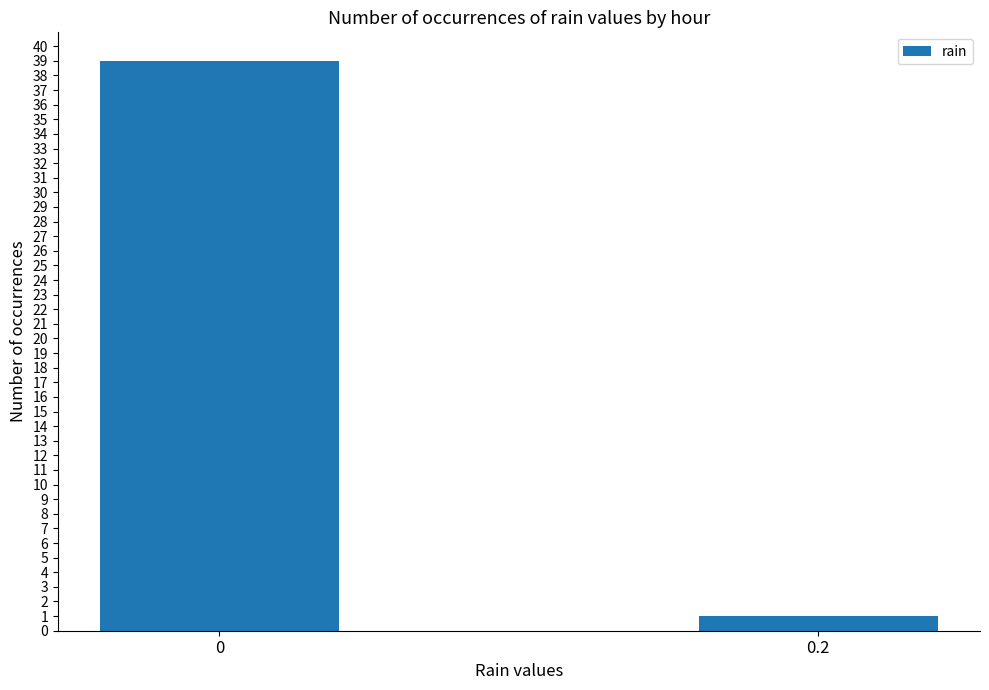

Is it true that the value at 0.2 is 1?

True